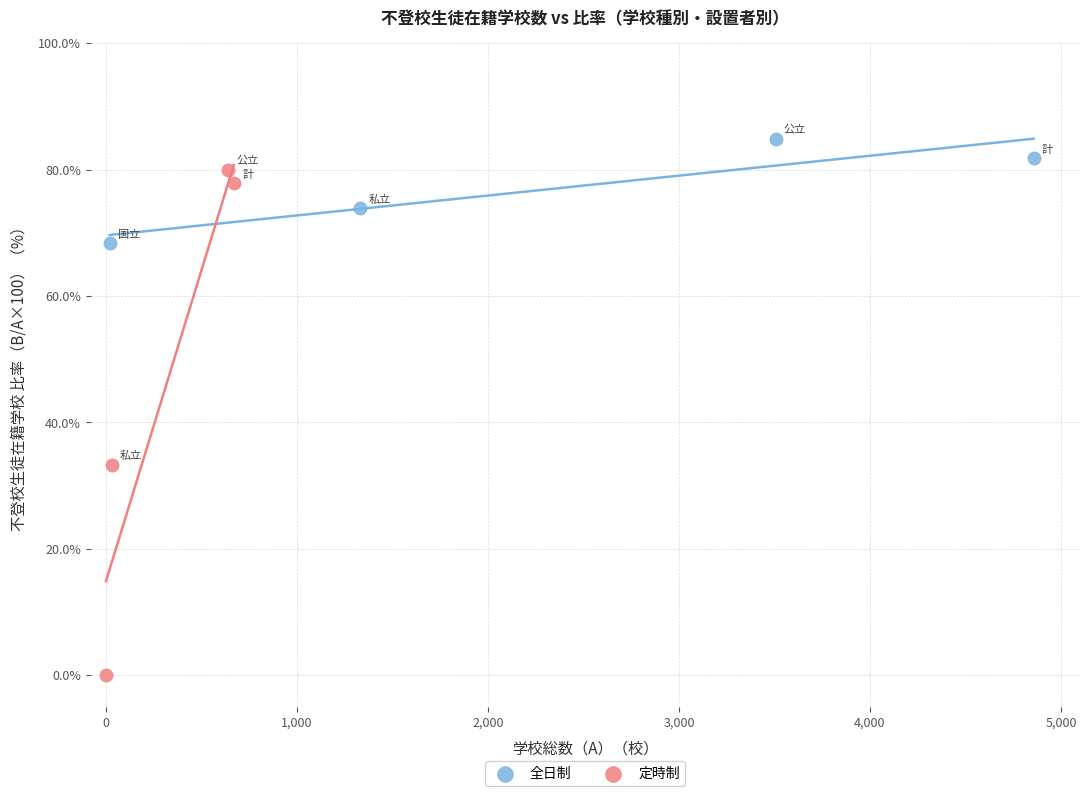

Which series has the largest Y range (max minus min)?

定時制